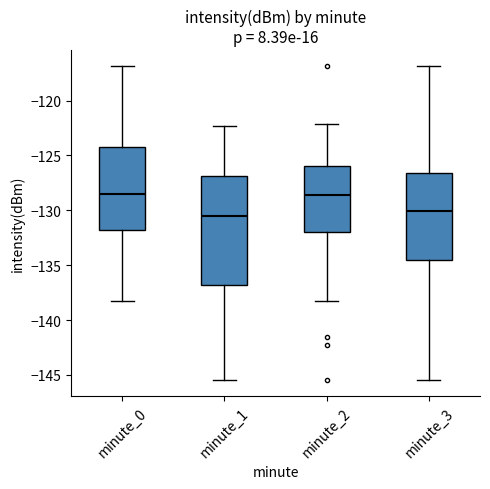

Where does the upper whisker of the box for minute_2 end on the y-axis? The values are not printed on the chart, so give them approximately, as read against the axis.

-122.0